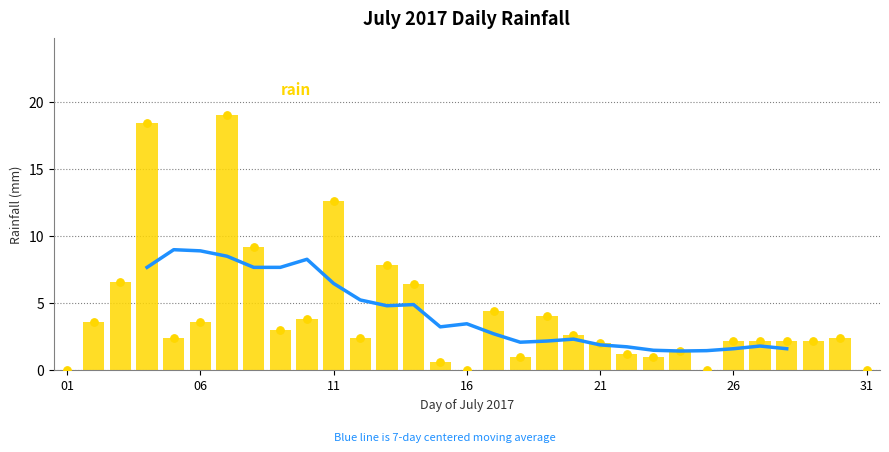

Which series contains the highest Y value?

rain